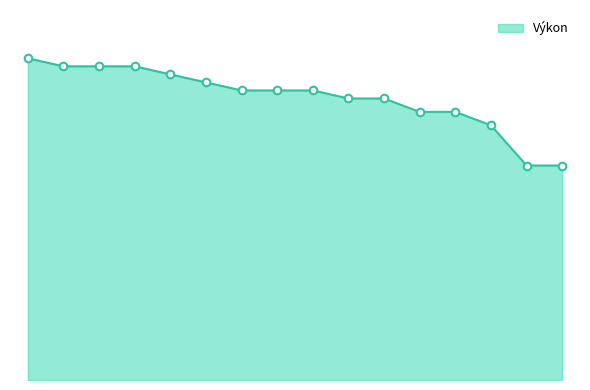

Is this an area chart (filled region under the line)?

Yes